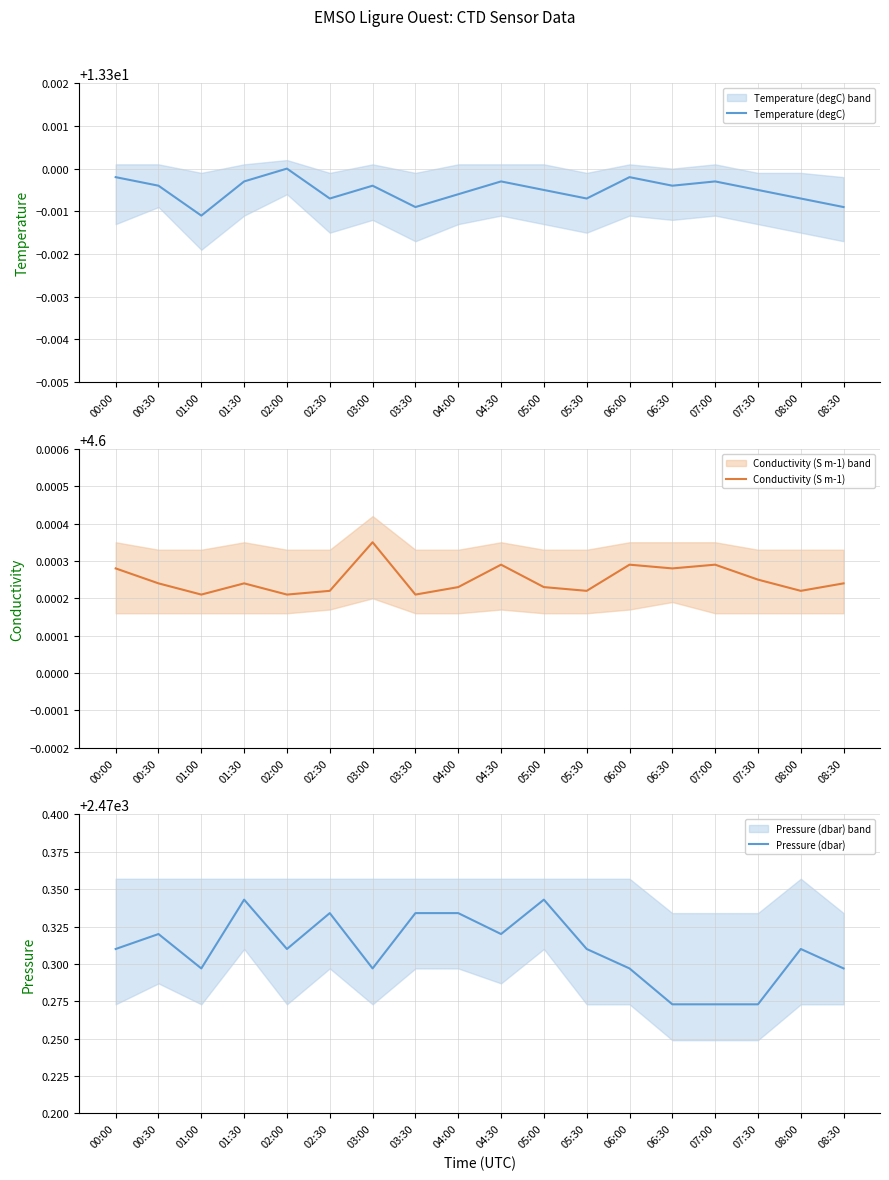

True or false: Pressure (dbar) and Conductivity (S m-1) cross at least once.

False